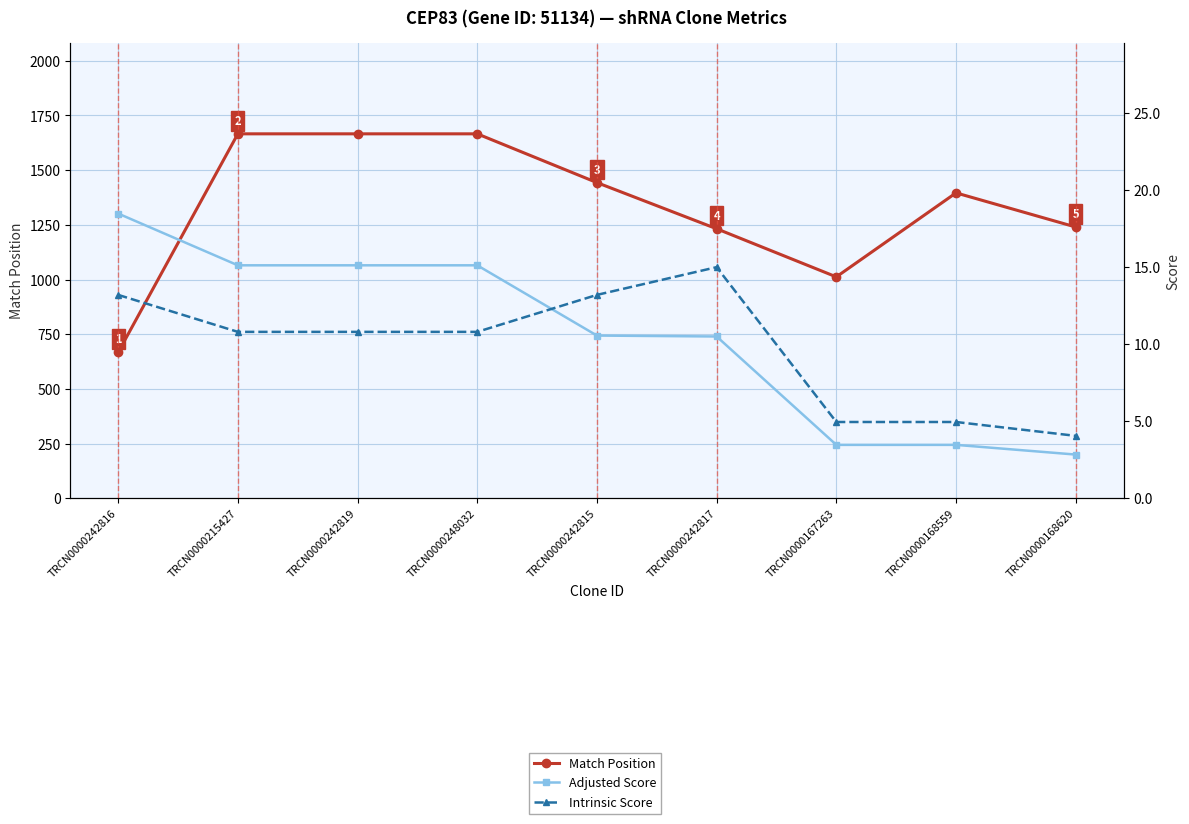

At how many categories does at least one series exceed 1247?

5